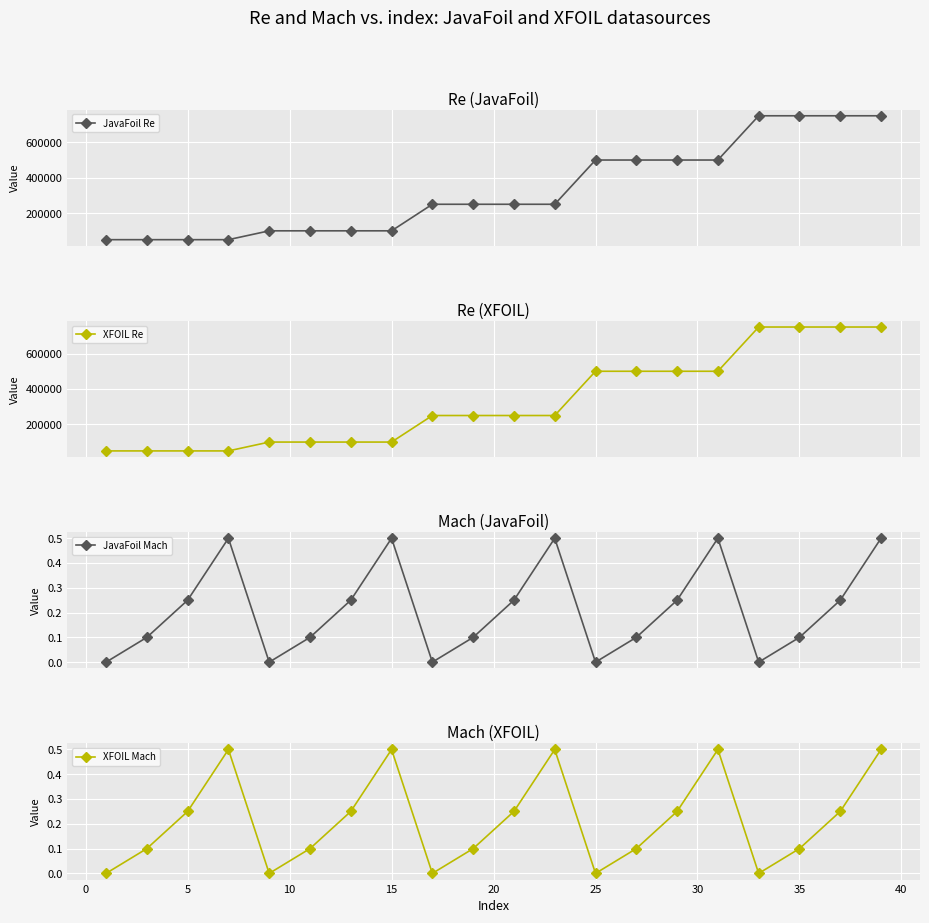

How many values in the XFOIL Re series exceed 250000?

8